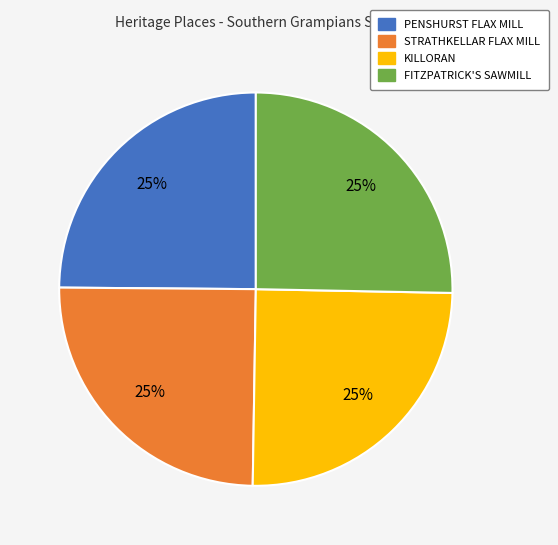

Approximately how many times larger is the value at STRATHKELLAR FLAX MILL compared to FITZPATRICK'S SAWMILL?

1.0